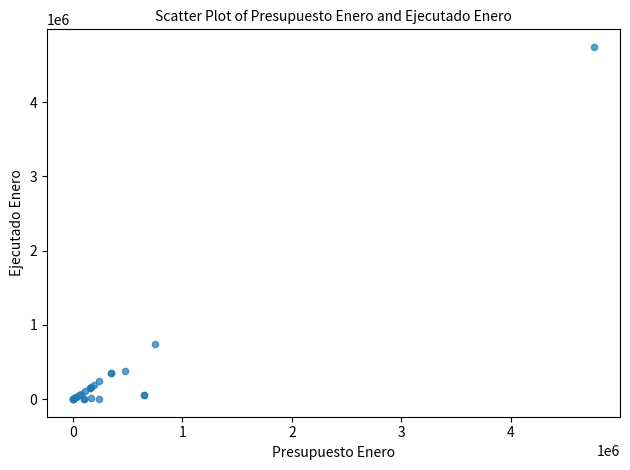

What Y value in the scatter plot is closest to 2371083?

747974.0